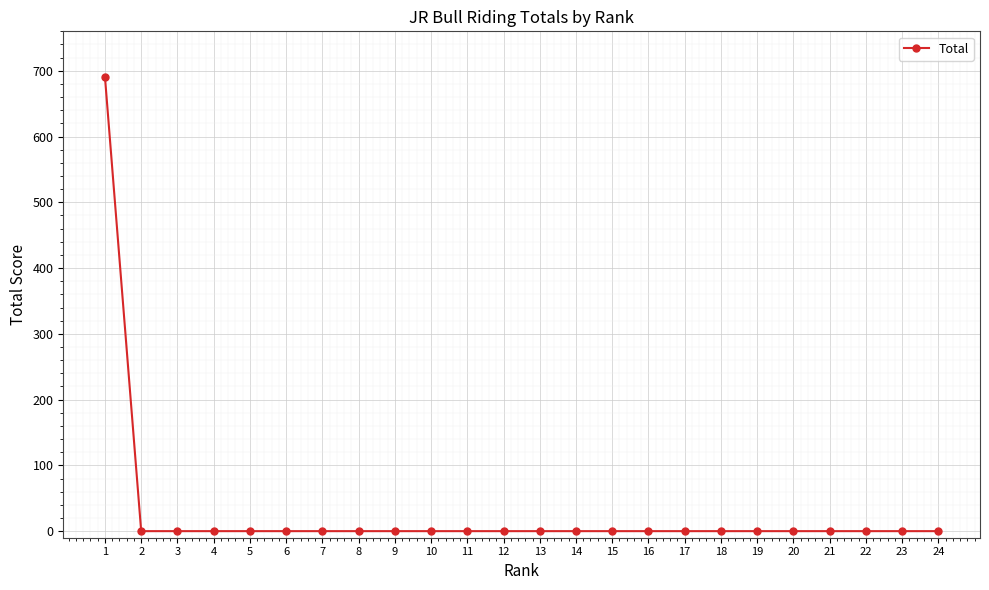

The value at 12 is 0.0. True or false?

True